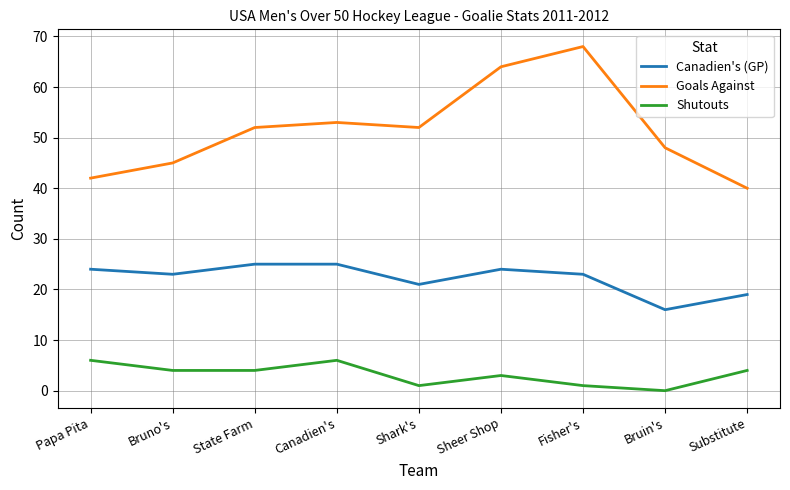

Rank the series at Papa Pita from highest to lowest value.

Goals Against, Canadien's (GP), Shutouts